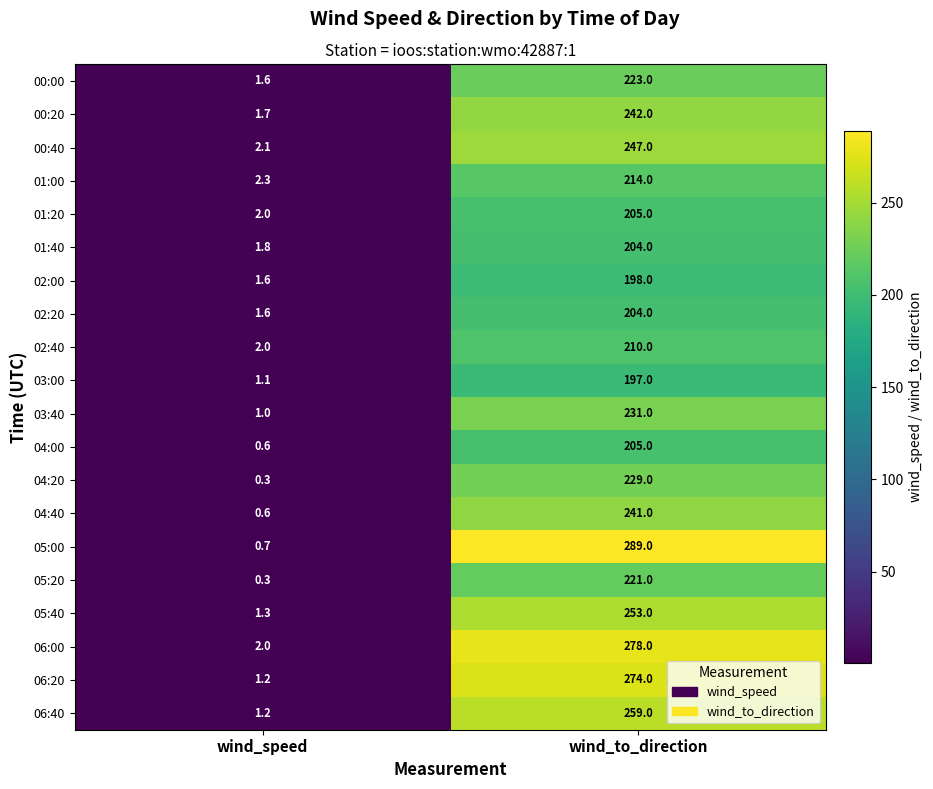

What is the total value across all series at wind_speed?

27.0